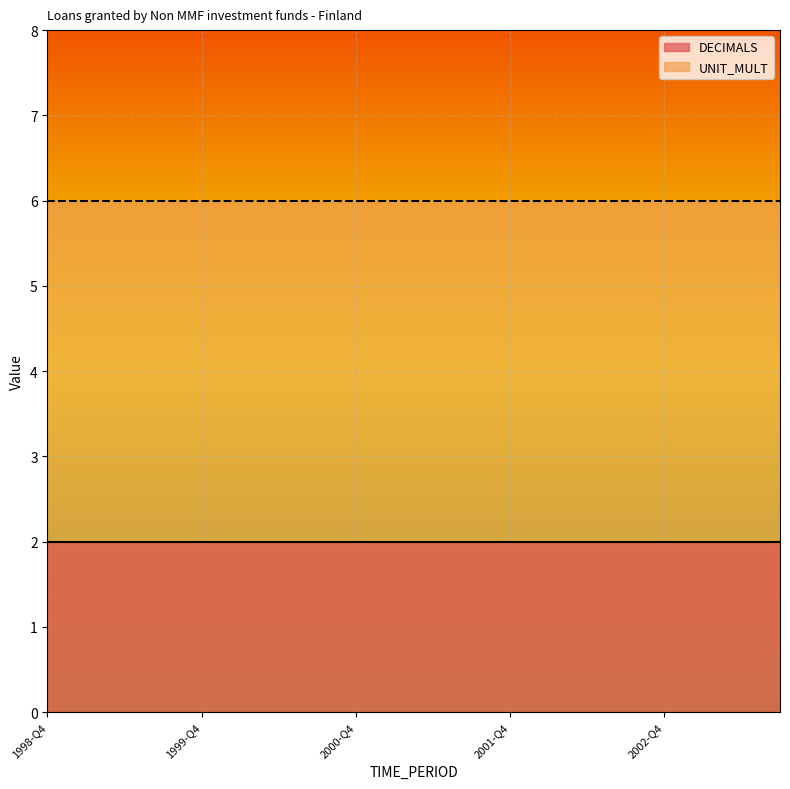

Which series has the widest spread of values?

DECIMALS